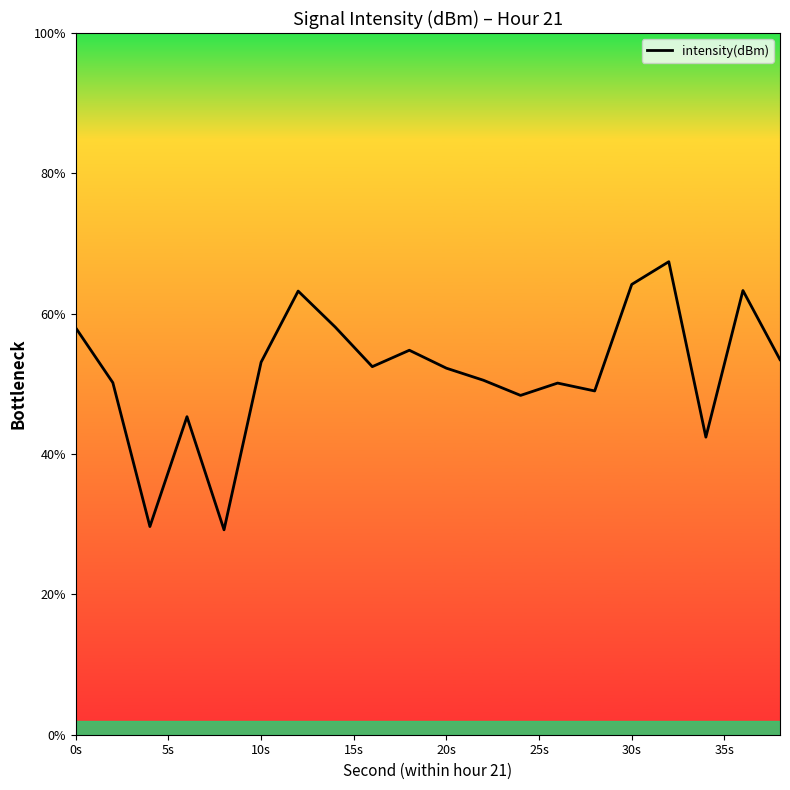

What is the greatest value displayed?

67.4